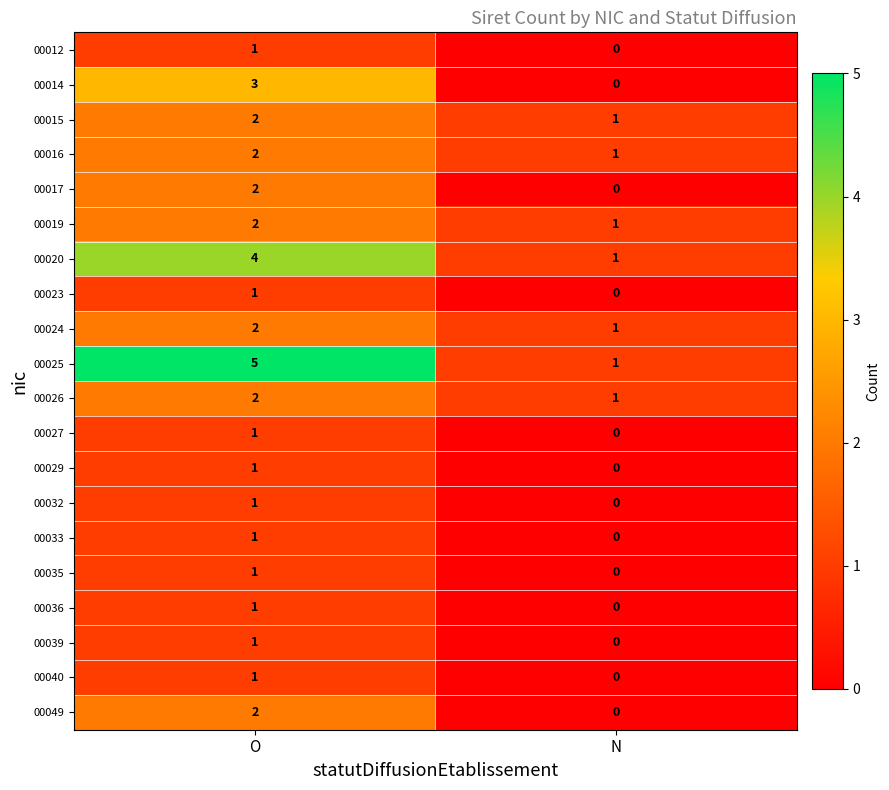

List the labels in order of 00035 value, smallest first.

N, O